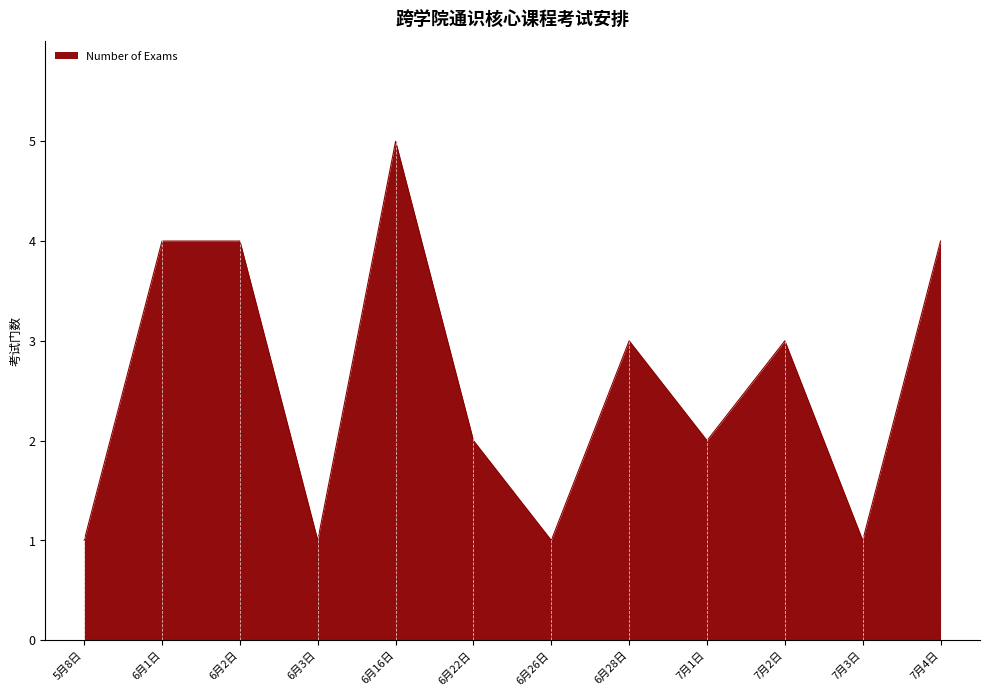

What is the greatest value displayed?

5